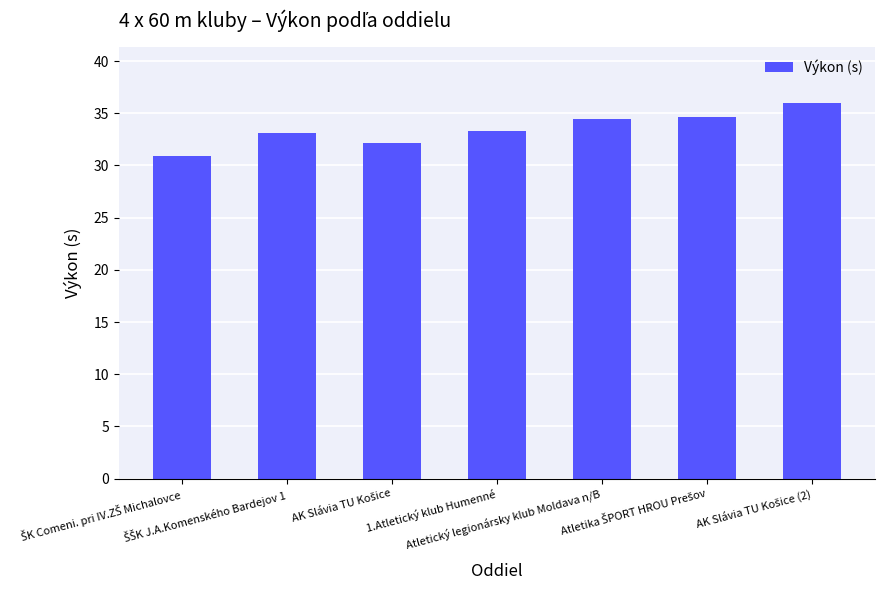

What is the difference between the second highest and minimum values?

3.8